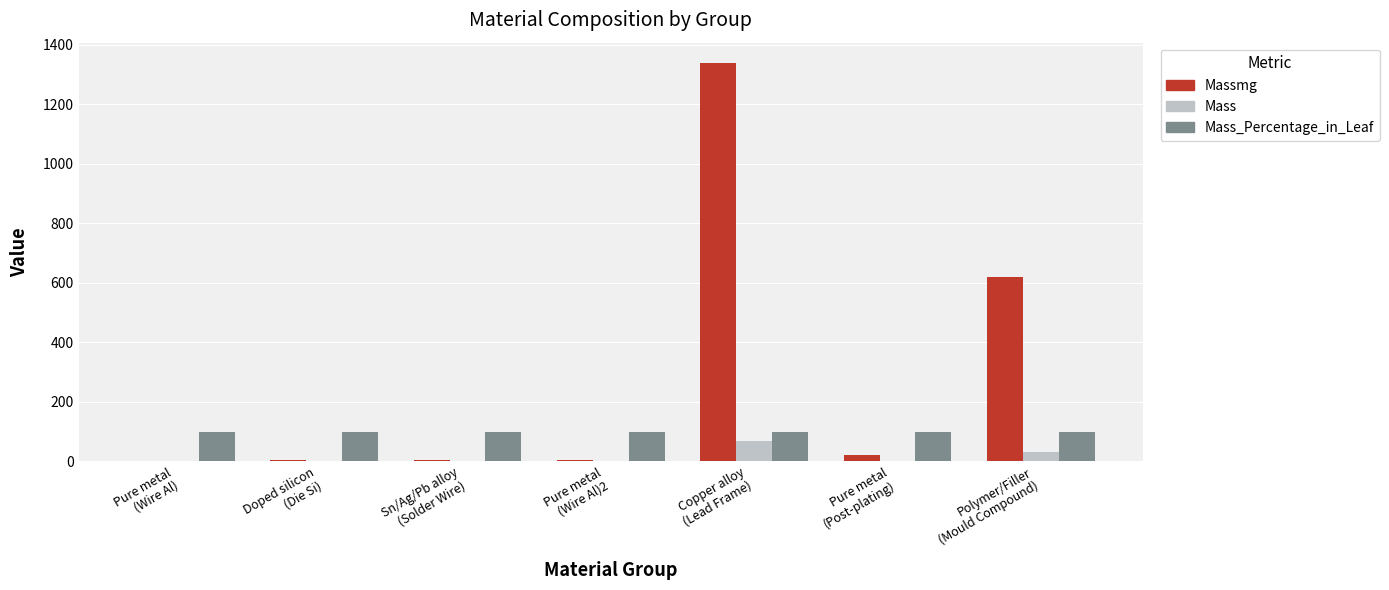

What is the greatest value displayed?

1340.0